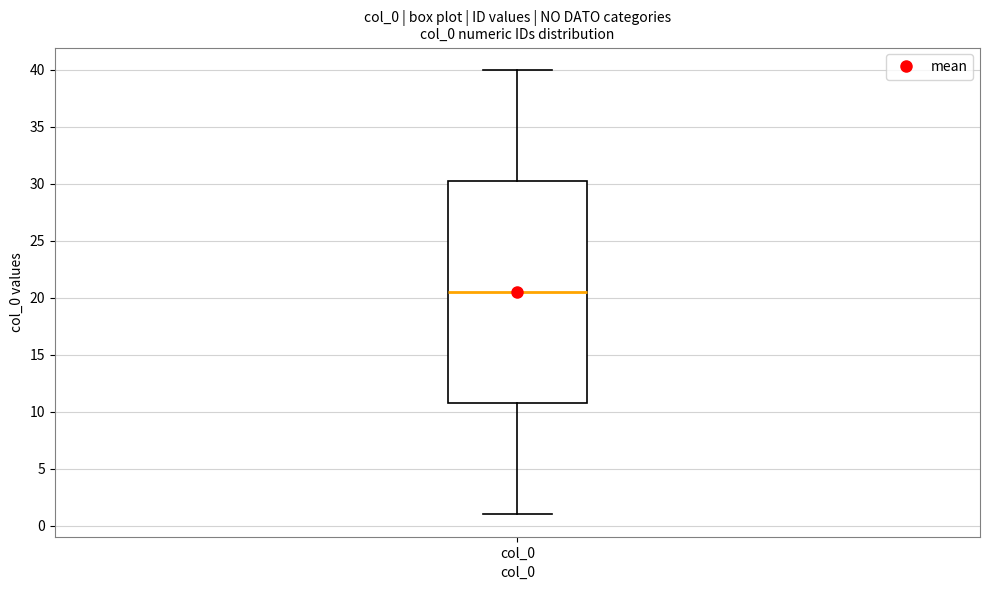

Read this box plot against the y-axis: the position of the median line, the range covered by the box, and the ends of both whiskers. The values are not printed on the chart, so give them approximately, as read against the axis.

median 20.5, box 11.0 to 30.5, whiskers 1.0 to 40.0